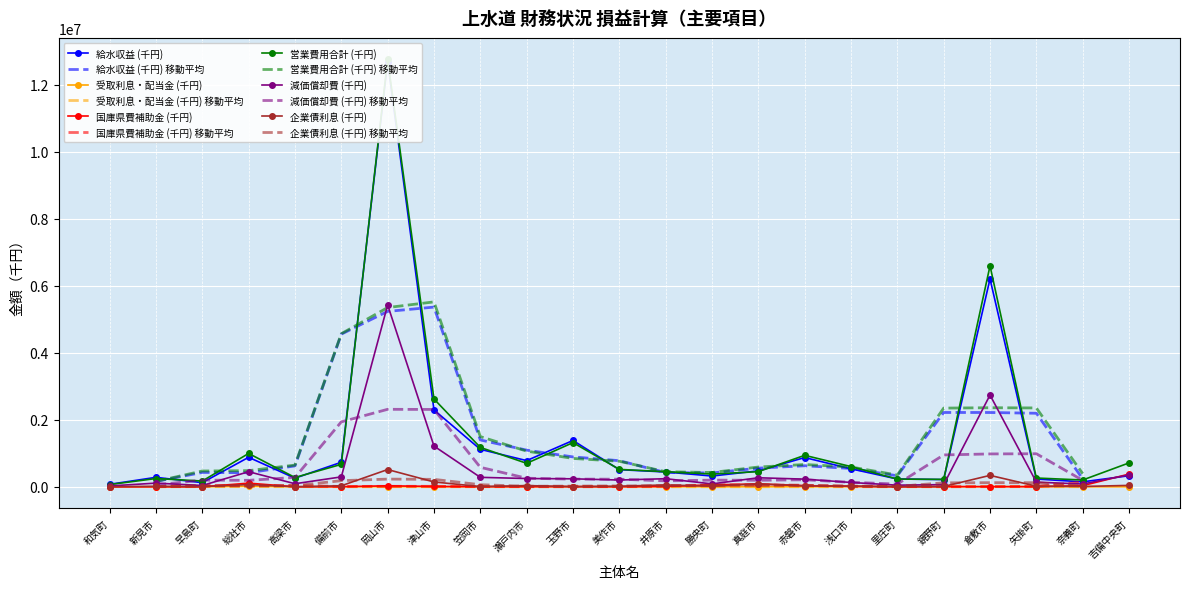

The 企業債利息 (千円) series shows 32042 at 勝央町. True or false?

False